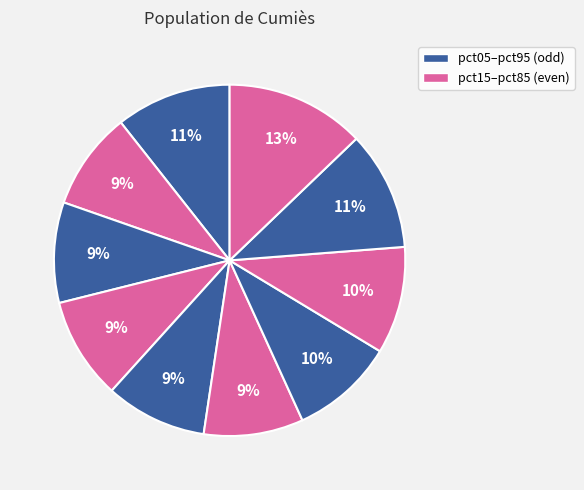

How many slices are in this pie chart?

10